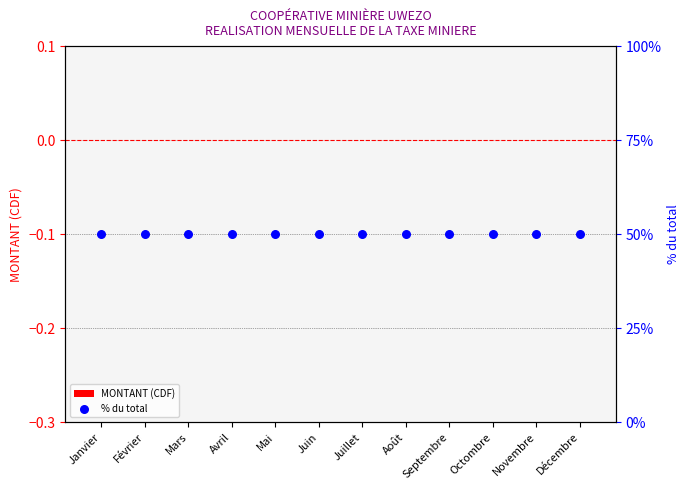

At which category is the sum across all series the highest?

Janvier